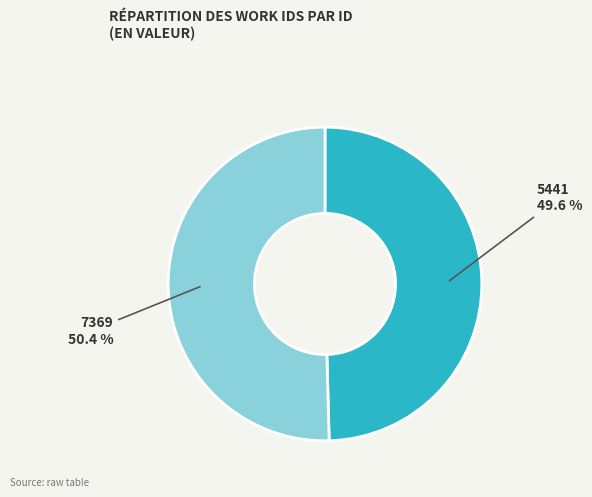

Count the number of slices in the pie.

2